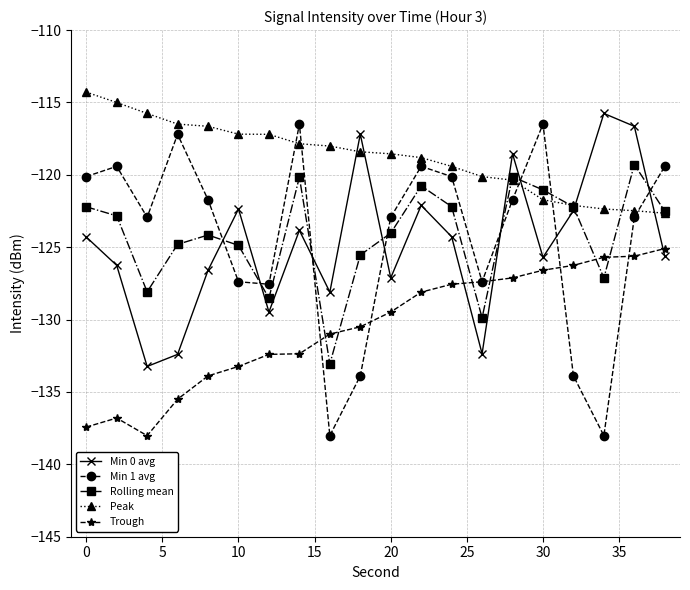

True or false: Rolling mean has more than 1 points higher than both neighbors.

True